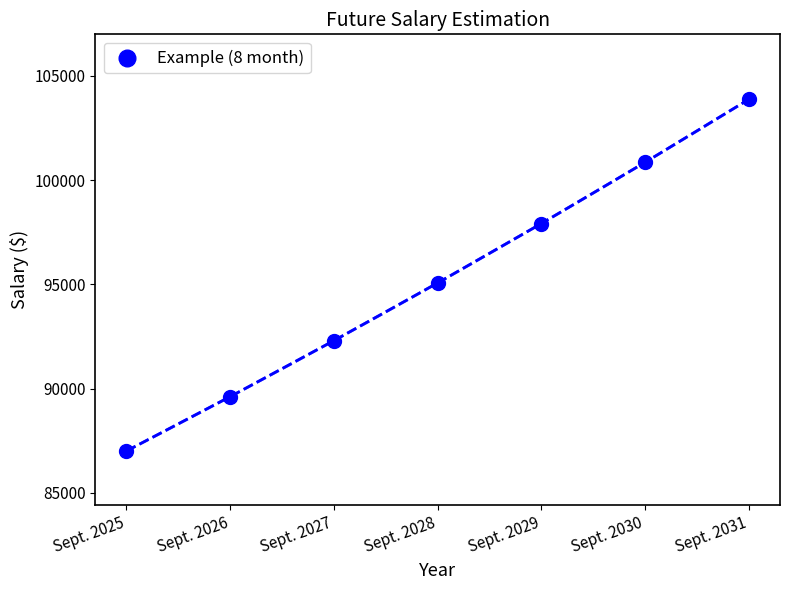

What Y value in the scatter plot is closest to 95441?

95067